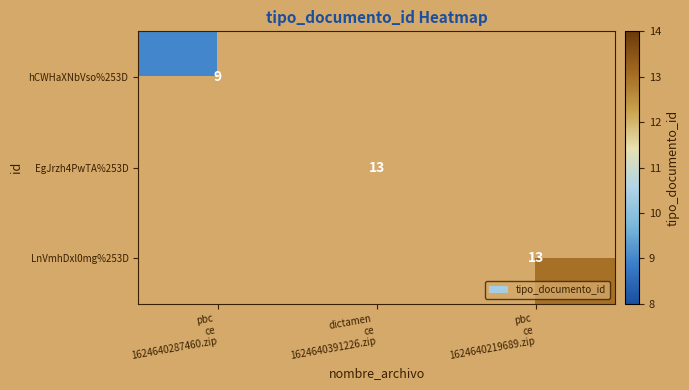

At how many categories does at least one series exceed 10?

2